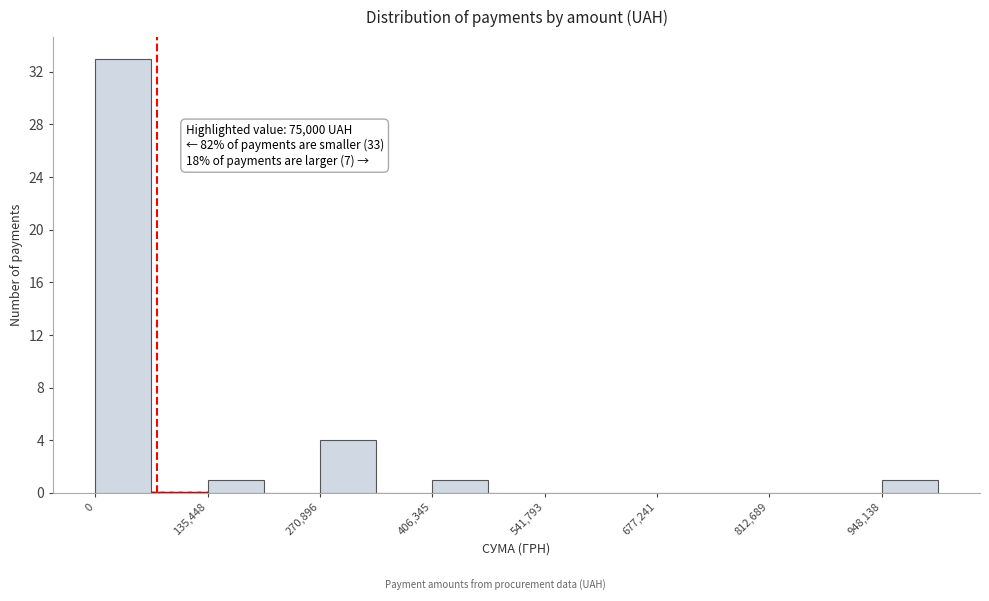

Read against the x-axis, roughly where is the centre of the tallest bar?

40000